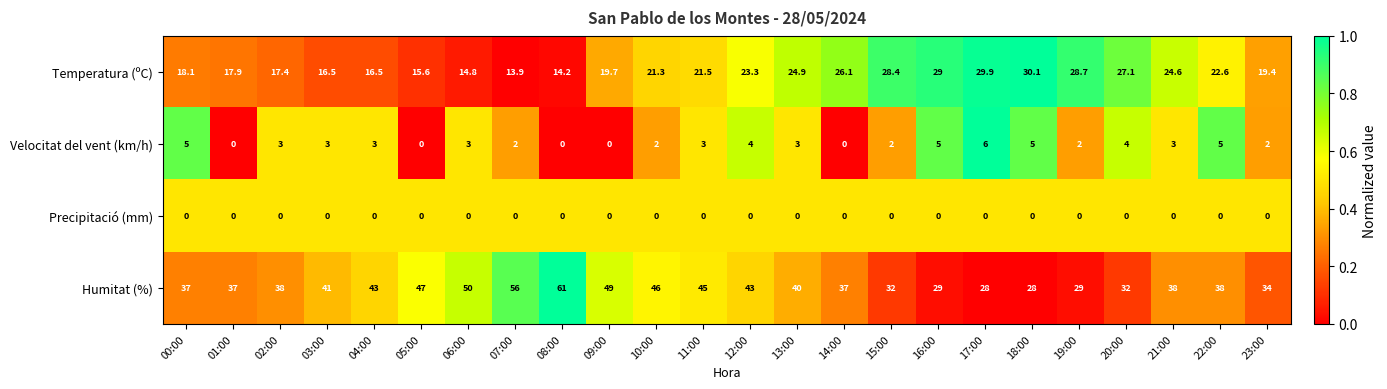

Which series has the largest total across all categories?

Humitat (%)